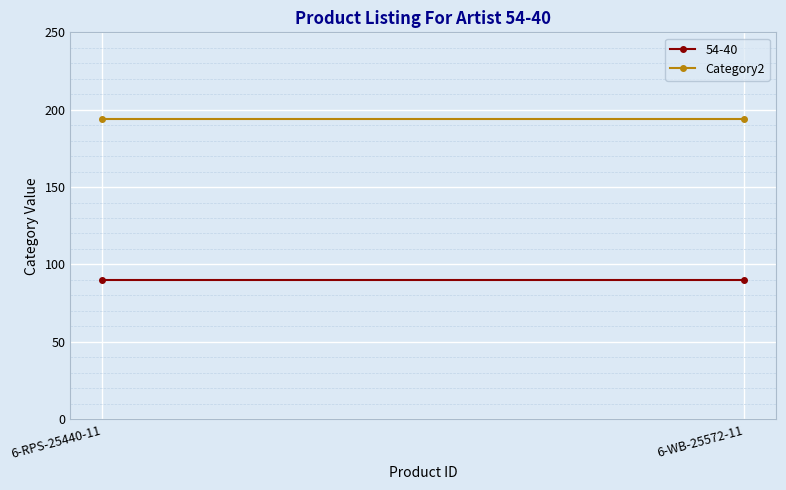

At which category does the chart reach its minimum across all series?

6-RPS-25440-11